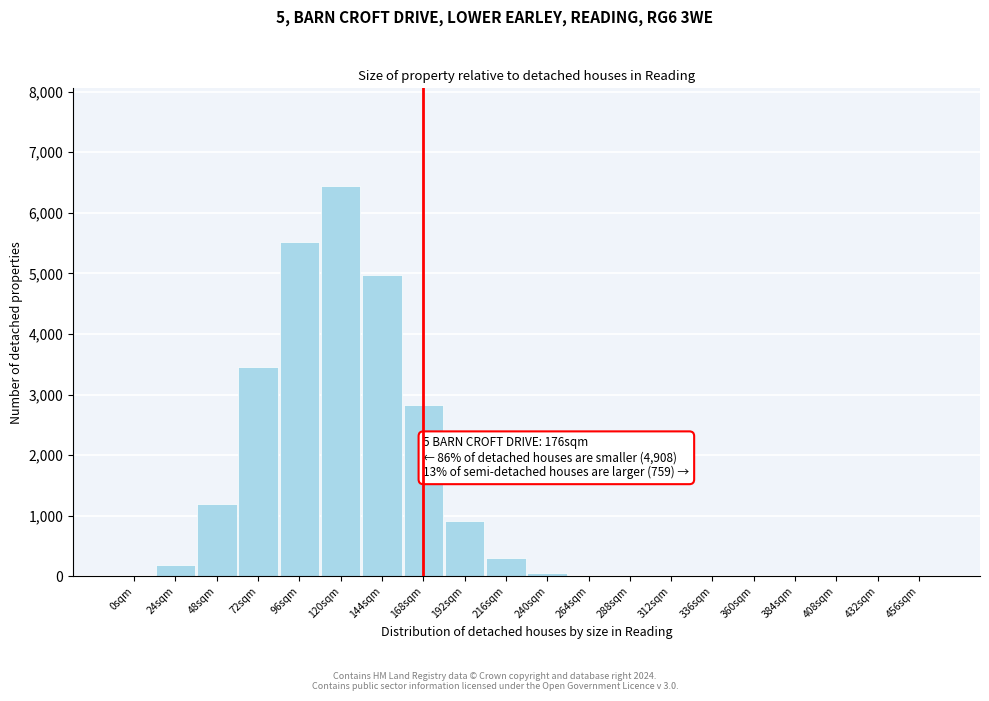

What is the maximum value shown in the chart?

6442